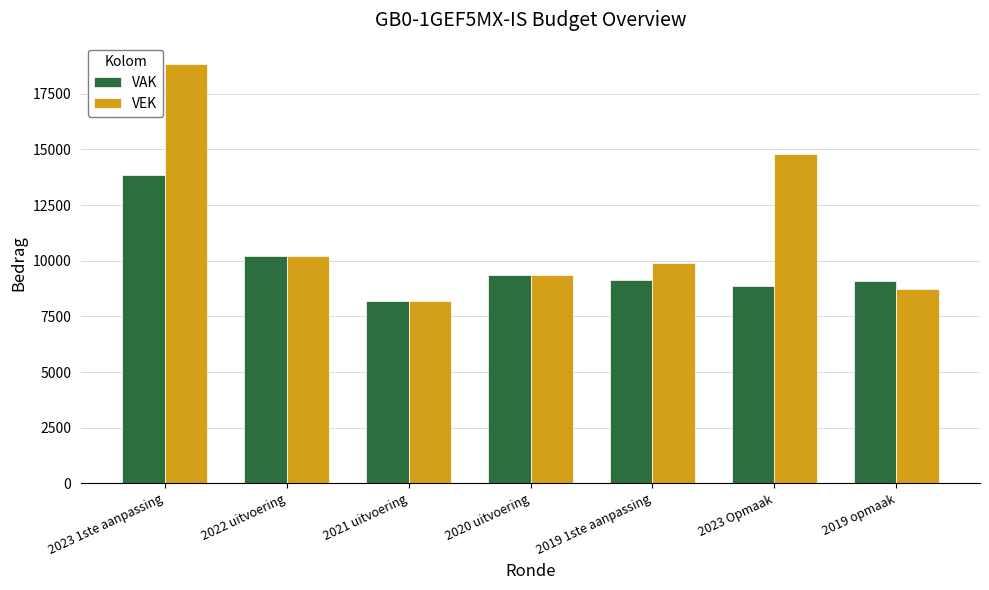

The value of VAK at 2019 1ste aanpassing is 9137. True or false?

True